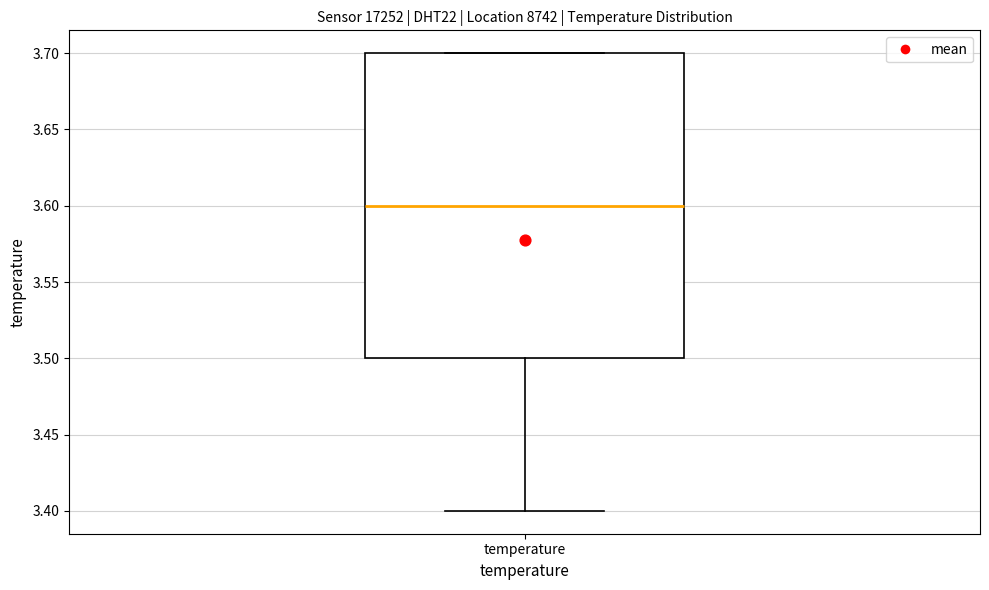

Where does the median line of the box for temperature sit on the y-axis? The values are not printed on the chart, so give them approximately, as read against the axis.

3.6